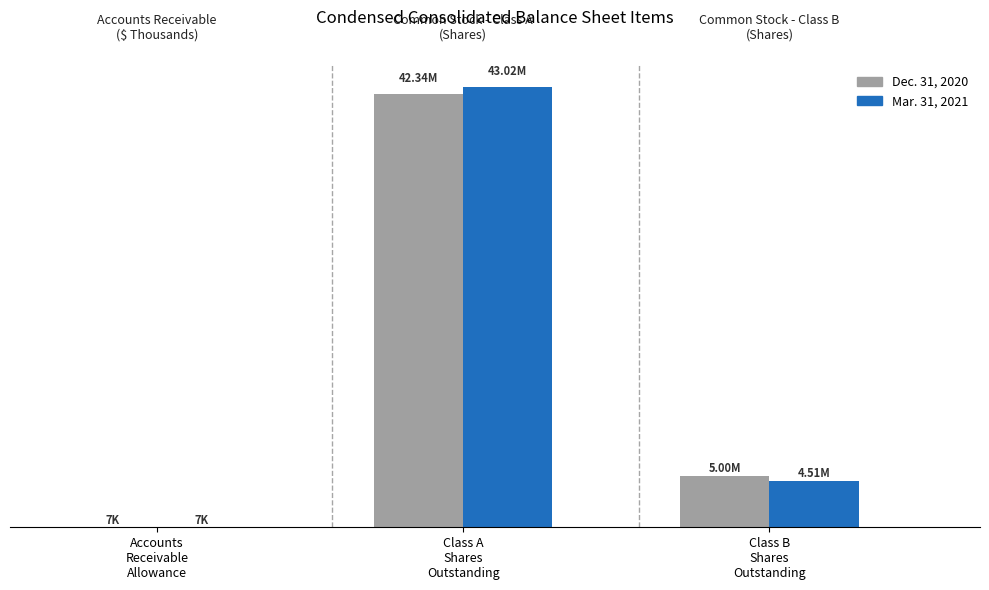

Reading left to right, extract all data points from this chart.

Mar. 31, 2021: Accounts receivable allowance=7323	Class A shares outstanding=43025000	Class B shares outstanding=4506000
Dec. 31, 2020: Accounts receivable allowance=7253	Class A shares outstanding=42338000	Class B shares outstanding=5002000